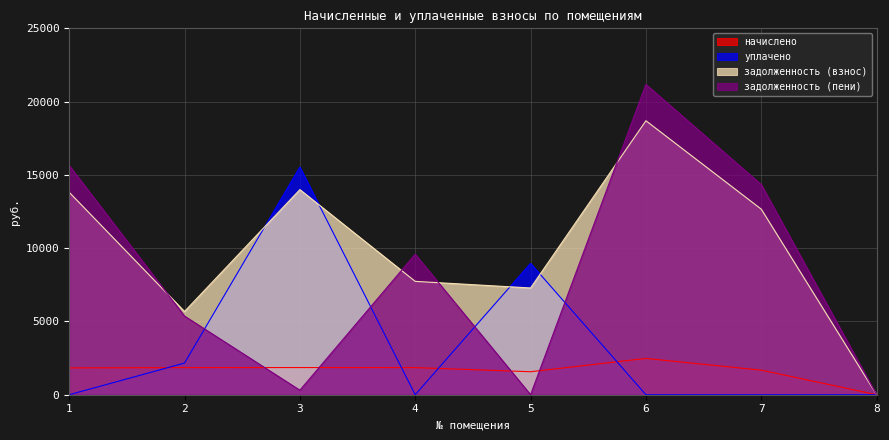

What is the greatest value displayed?

21171.7